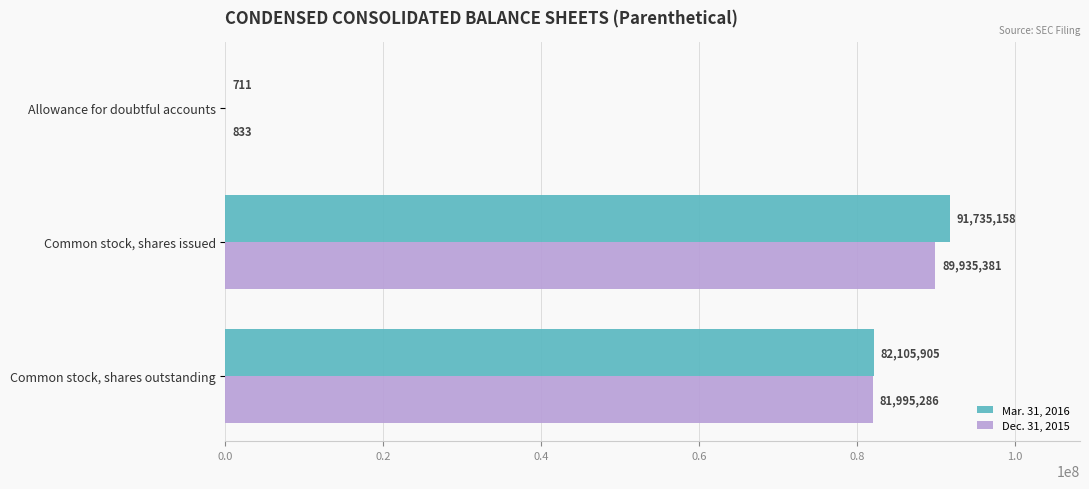

Where is Dec. 31, 2015 nearest to the value 44968107?

Common stock, shares outstanding